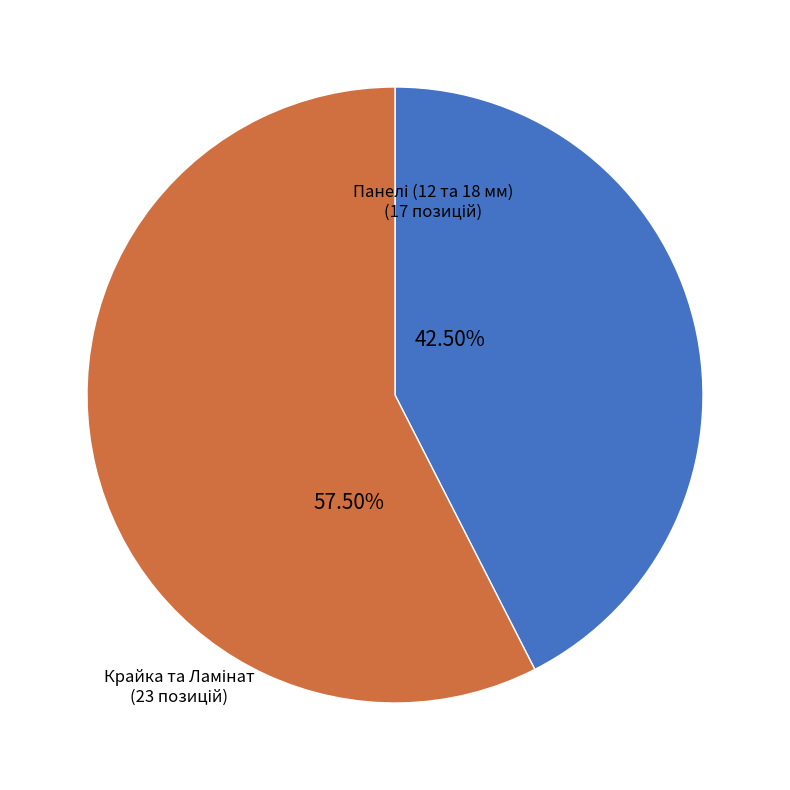

Is there a majority slice in this chart?

Yes